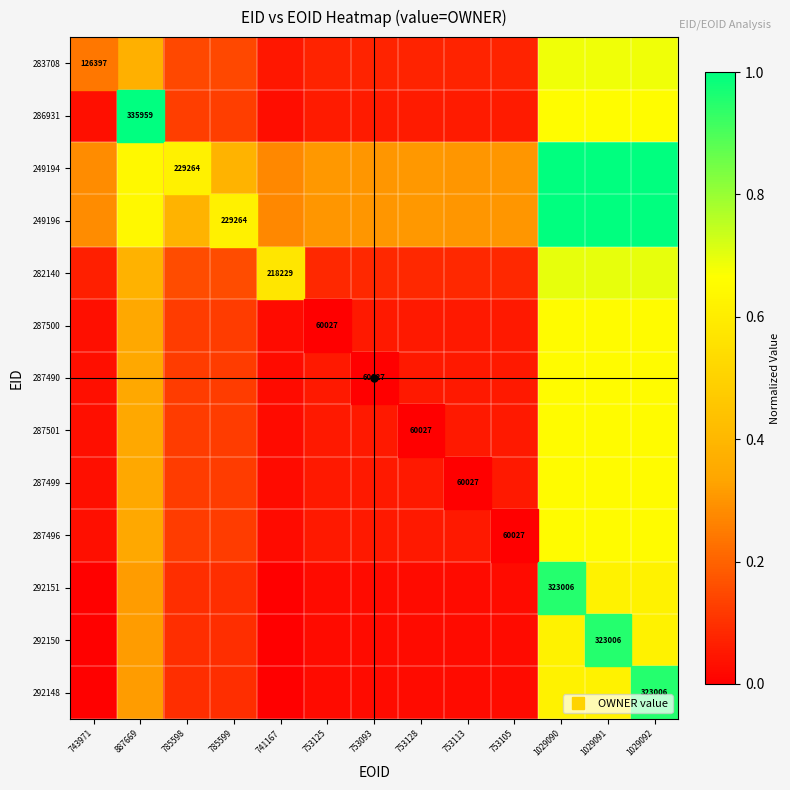

Rank the categories by 282140 value from lowest to highest.

741167, 743971, 753093, 753105, 753113, 753125, 753128, 785598, 785599, 887669, 1029090, 1029091, 1029092